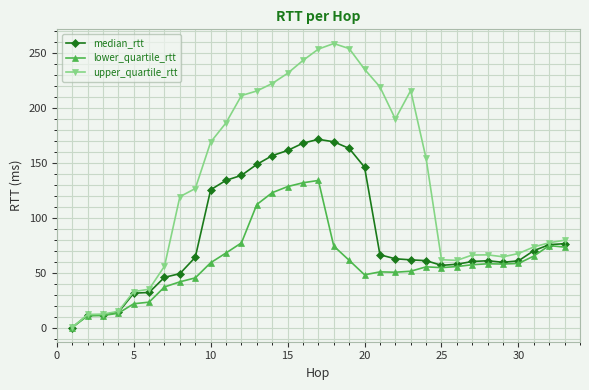

Rank the series by their maximum value, from lowest to highest.

lower_quartile_rtt, median_rtt, upper_quartile_rtt